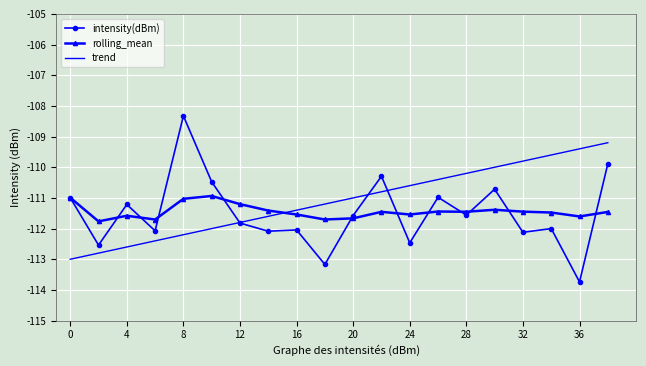

After their last crossing, which series has the higher values: trend or rolling_mean?

trend